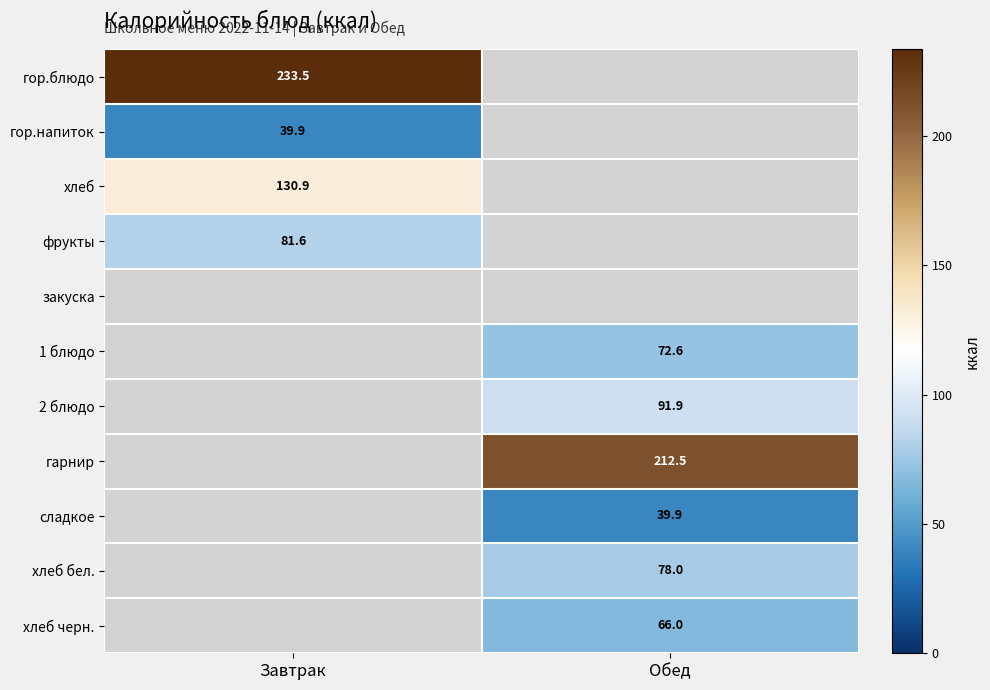

How many data points does each series have?

2